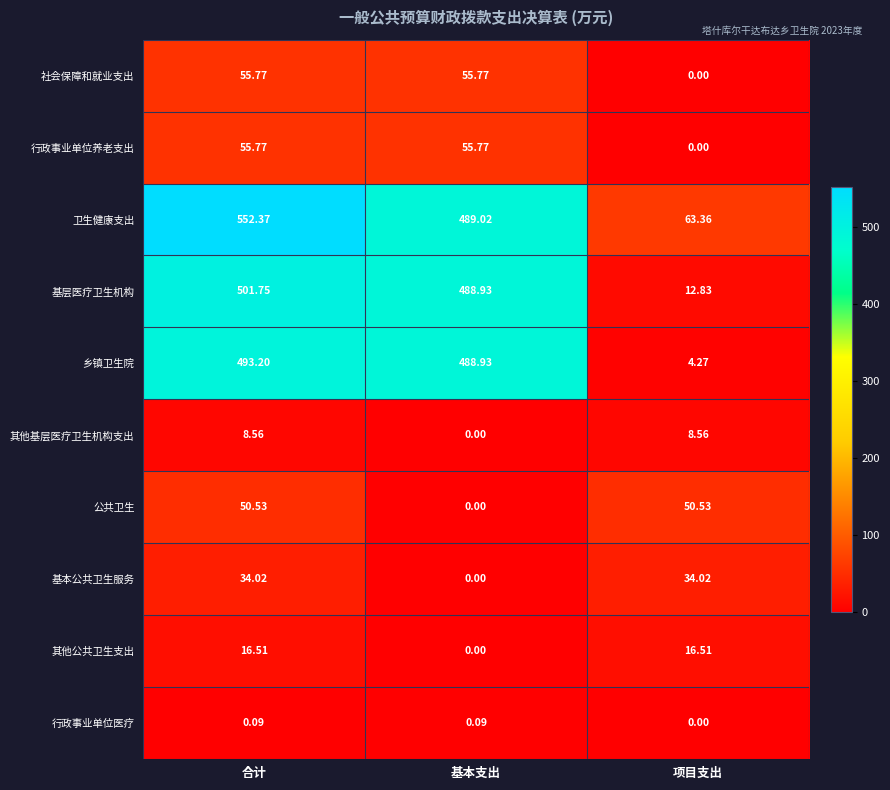

Between 合计 and 项目支出, which series saw the biggest shift?

卫生健康支出